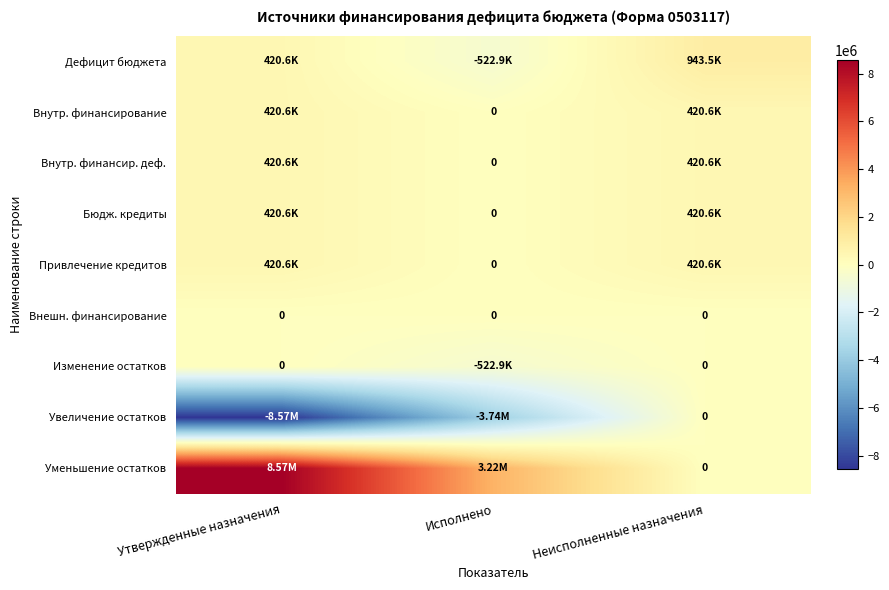

Where is Привлечение кредитов nearest to the value 210314?

Исполнено